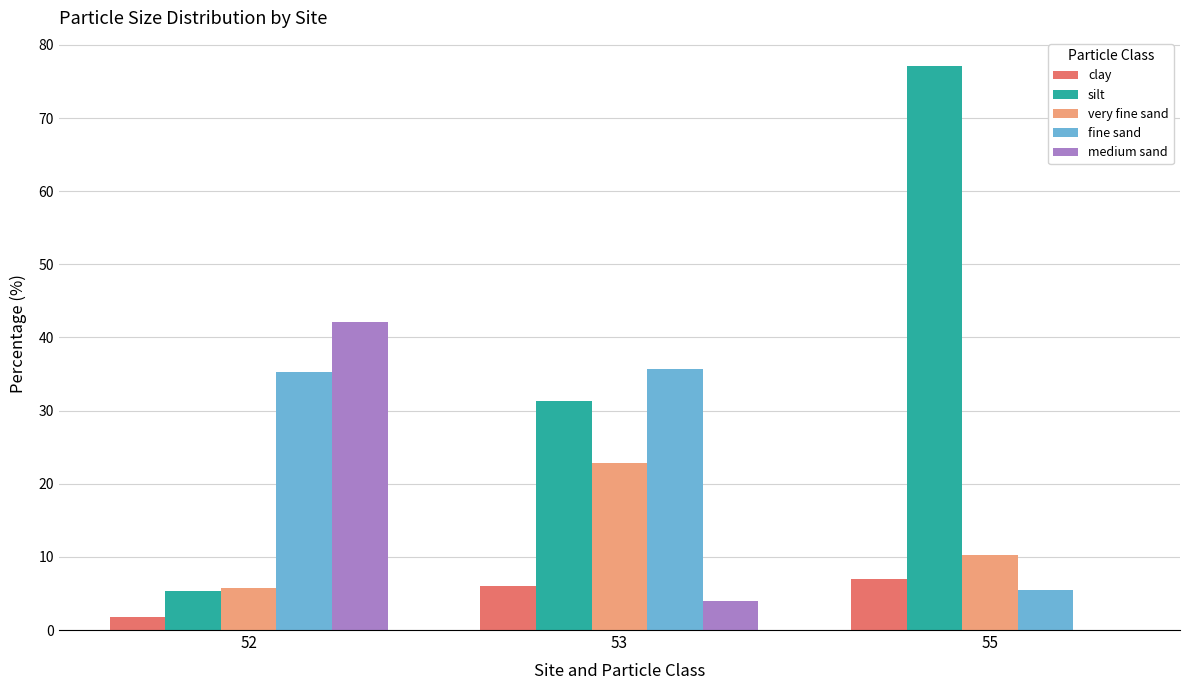

What are all the series names shown in the legend?

clay, silt, very fine sand, fine sand, medium sand